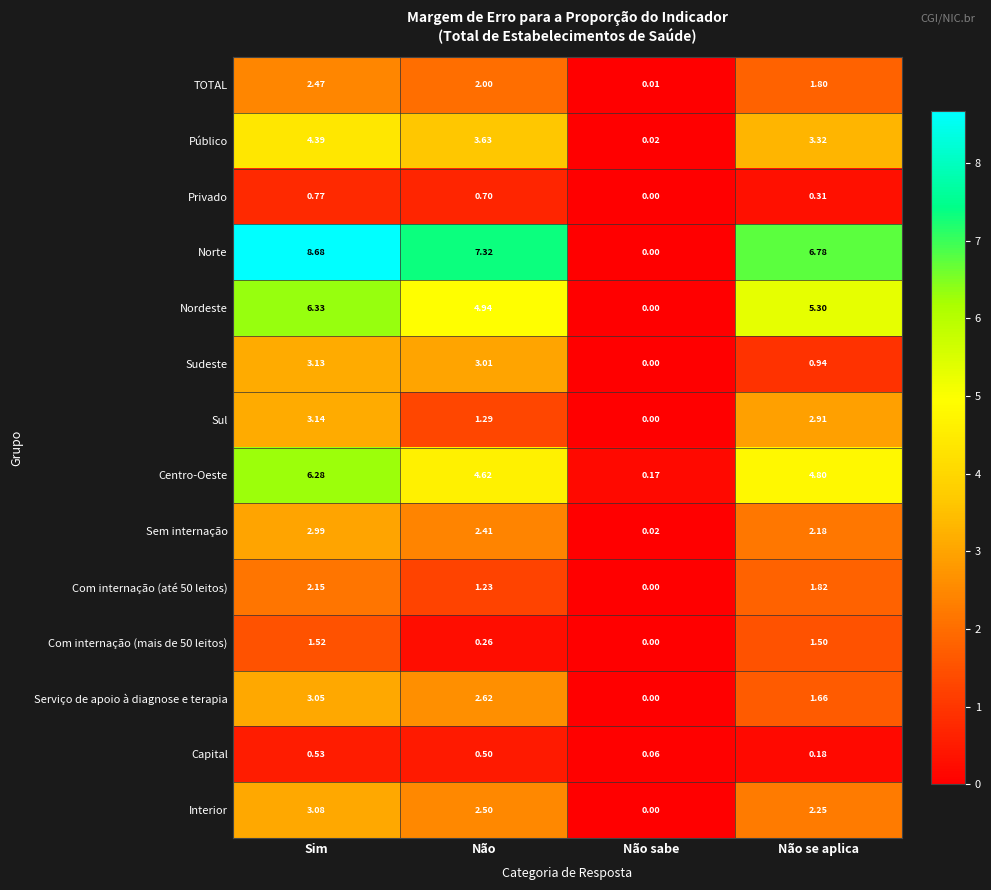

At which category is the sum across all series the highest?

Sim